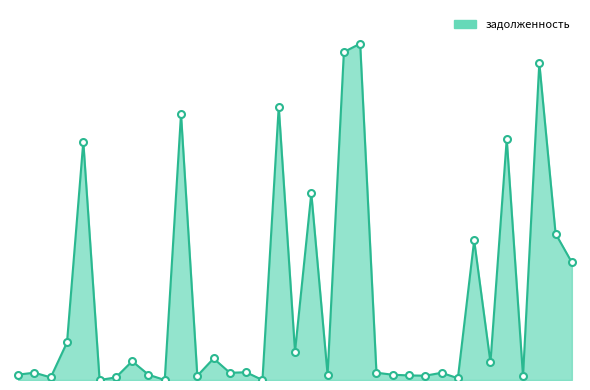

How many lines are shown in the chart?

1